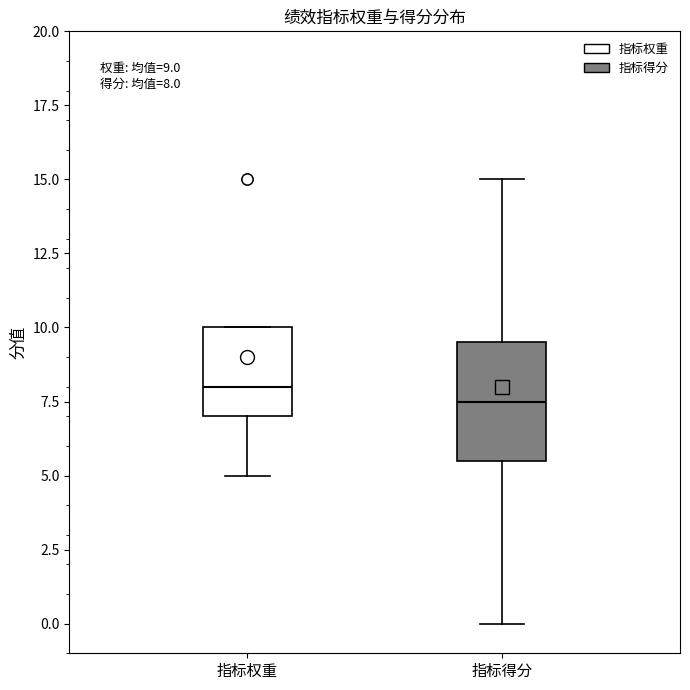

Which box has the highest median line?

指标权重